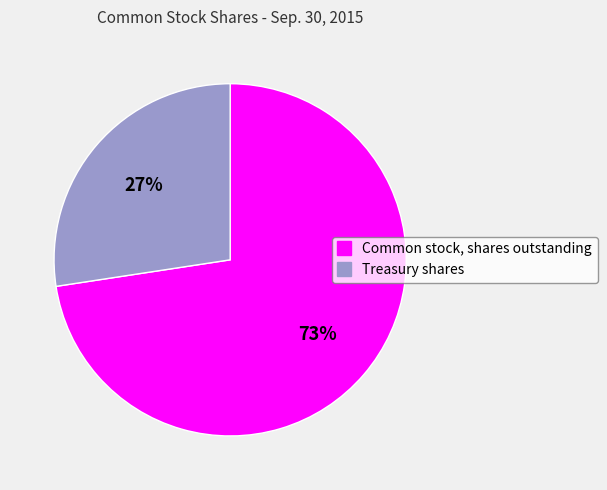

What is the smallest slice in the pie chart?

Treasury shares